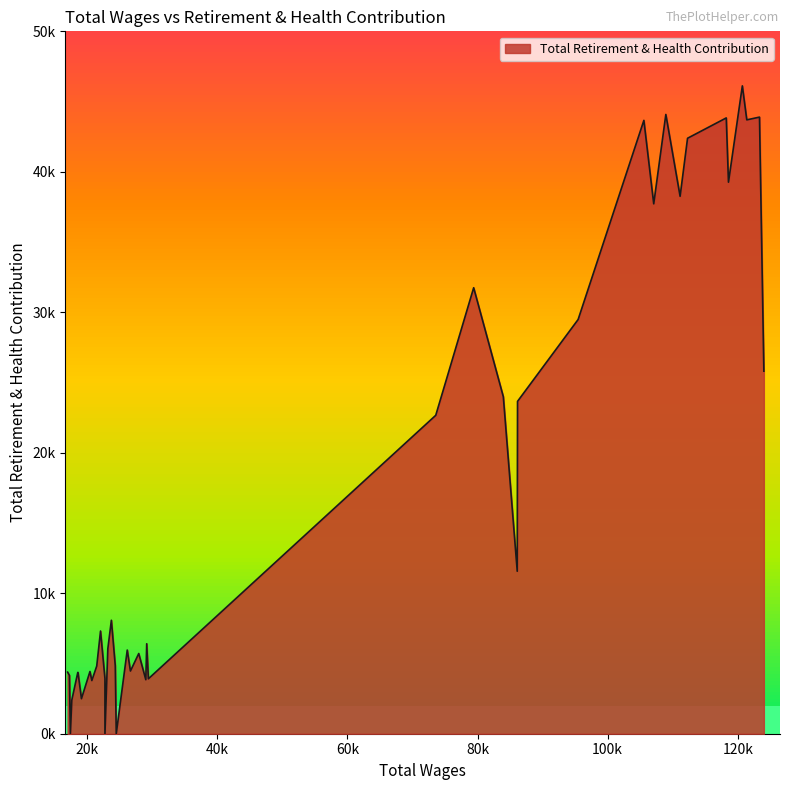

At which label is the value closest to 23059?

73577